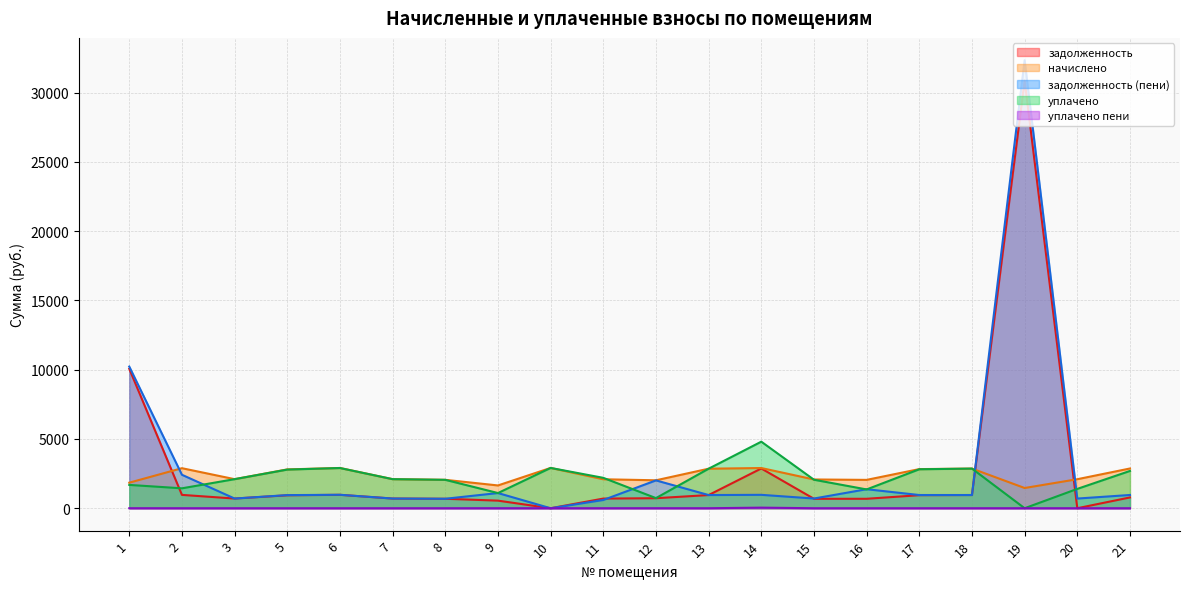

At which category does уплачено пени reach its first local valley?

13